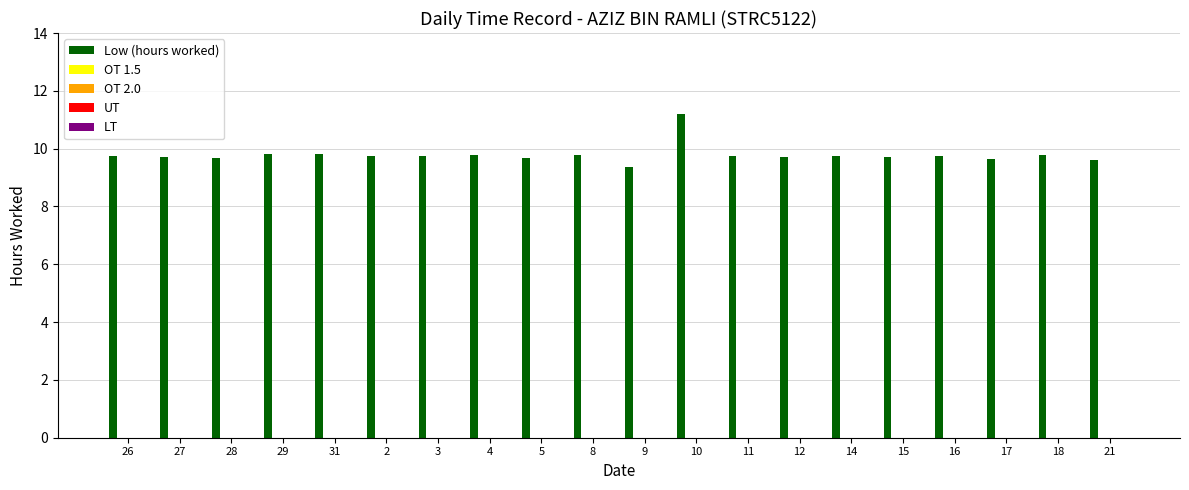

What is the maximum value shown in the chart?

11.2